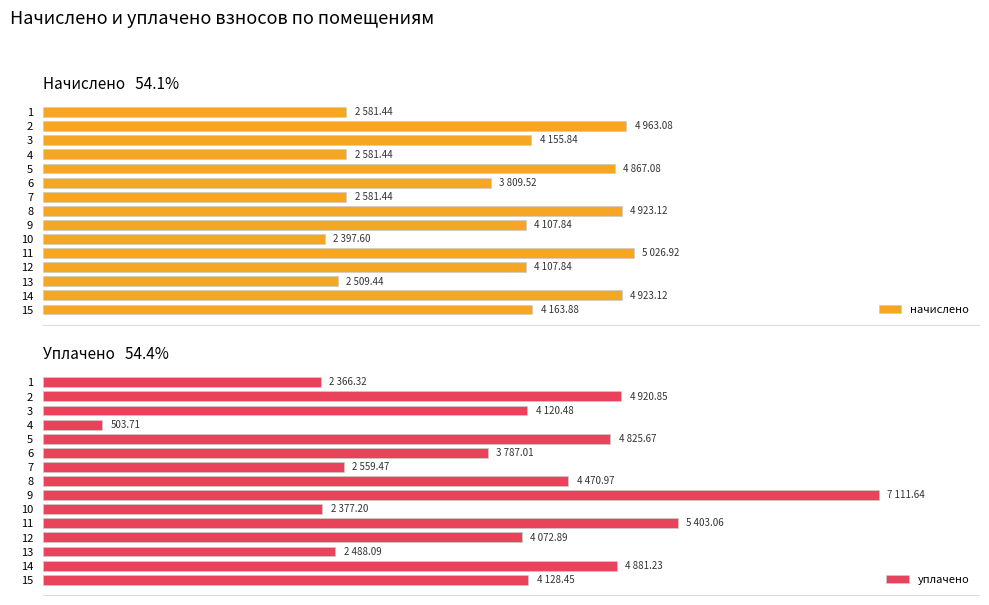

What is the sum of all уплачено values?

58017.0